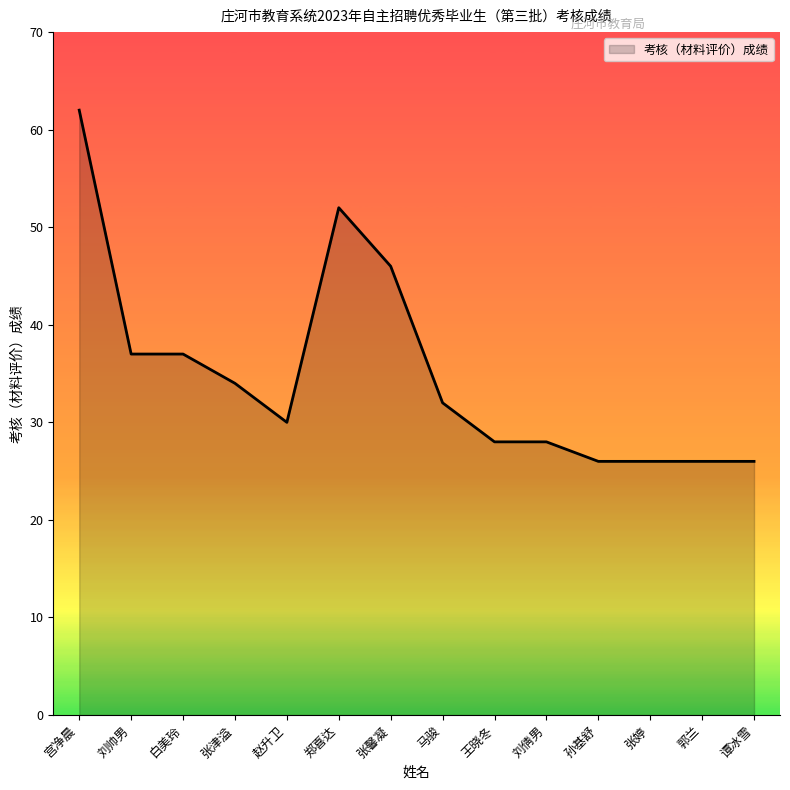

Does the chart display data point markers on the line(s)?

No